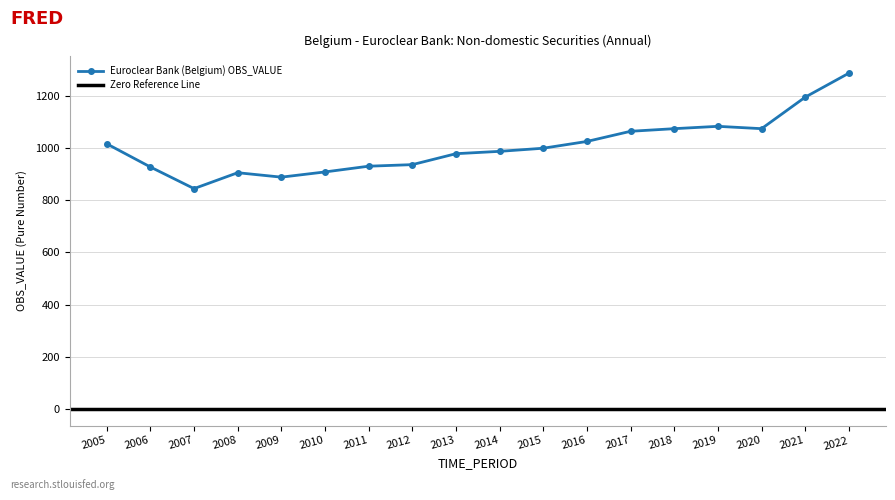

The value at 2010 is 909. True or false?

True